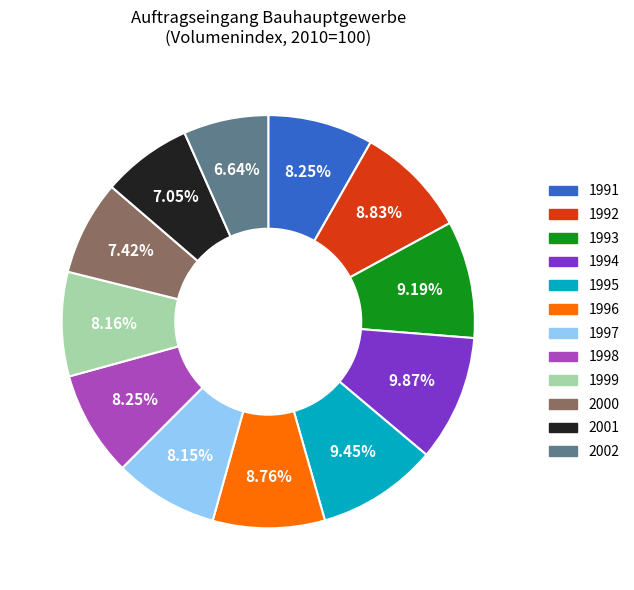

To the nearest percent, what is the average slice percentage?

8%